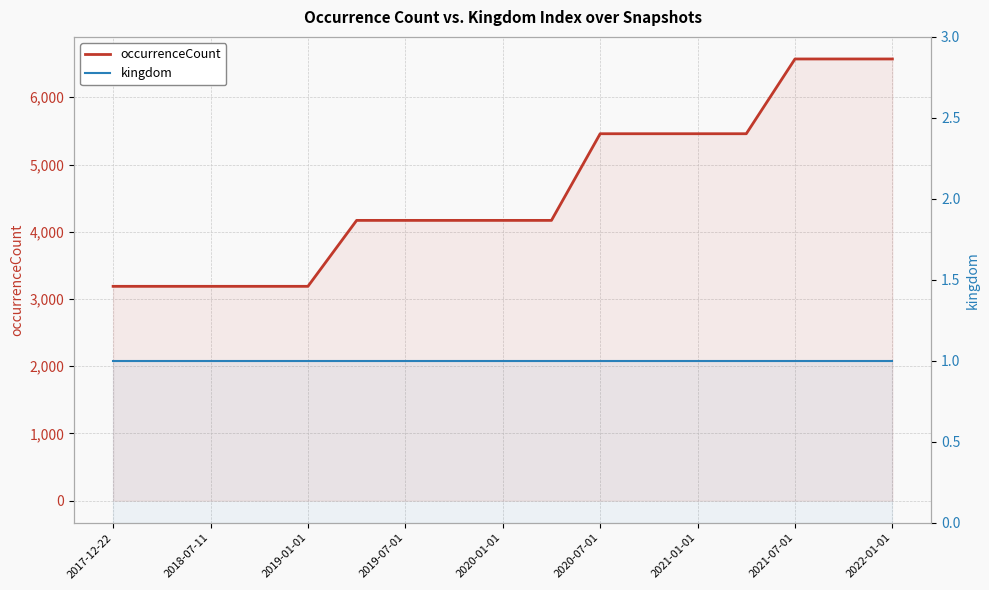

True or false: occurrenceCount has a value of 5458 at 13.

True